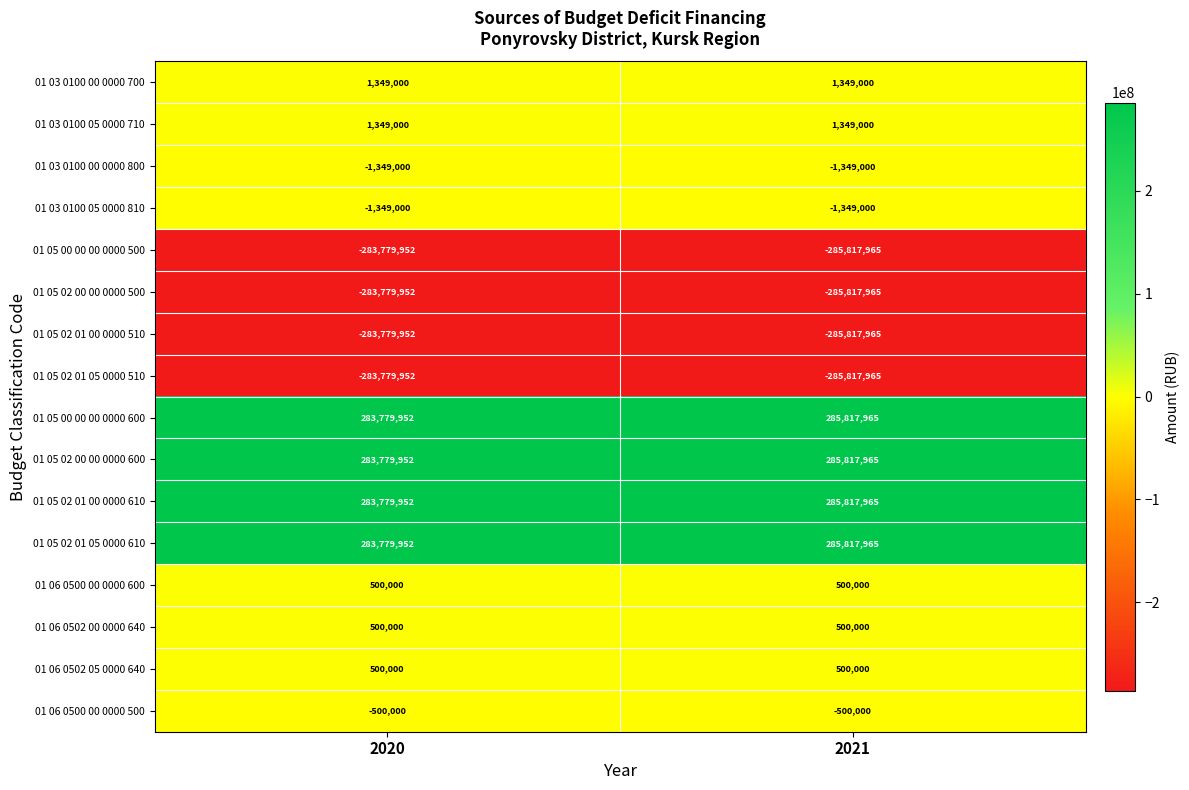

The value of 01 03 0100 05 0000 710 at 2020 is 2039642. True or false?

False